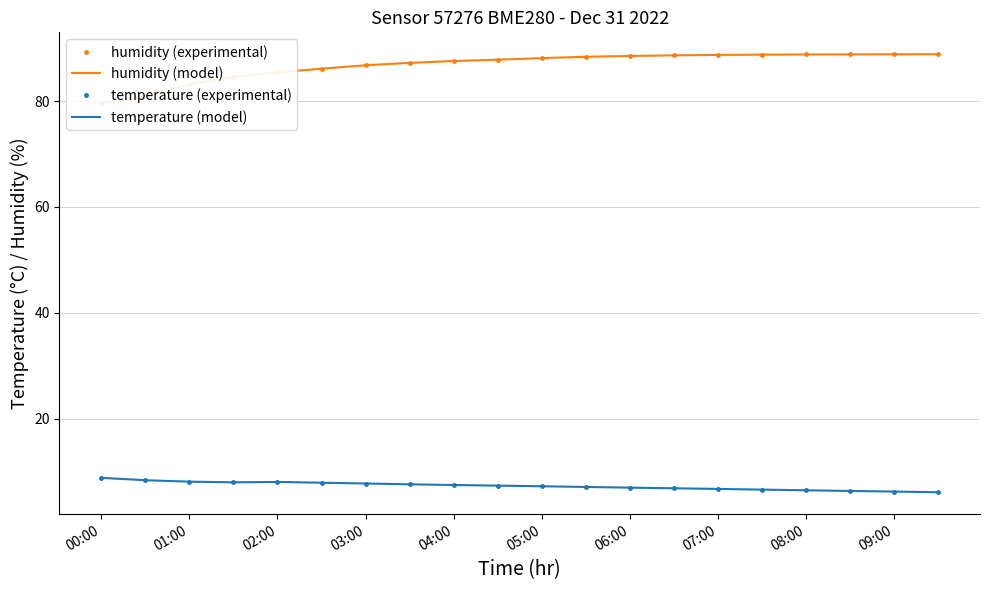

Where is temperature (experimental) nearest to the value 7?

06:00